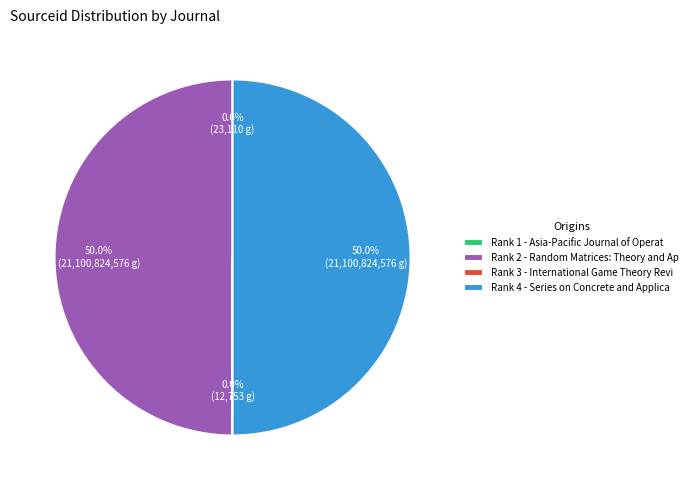

What portion of the pie excludes Rank 4 - Series on Concrete and Applica?

50.0%